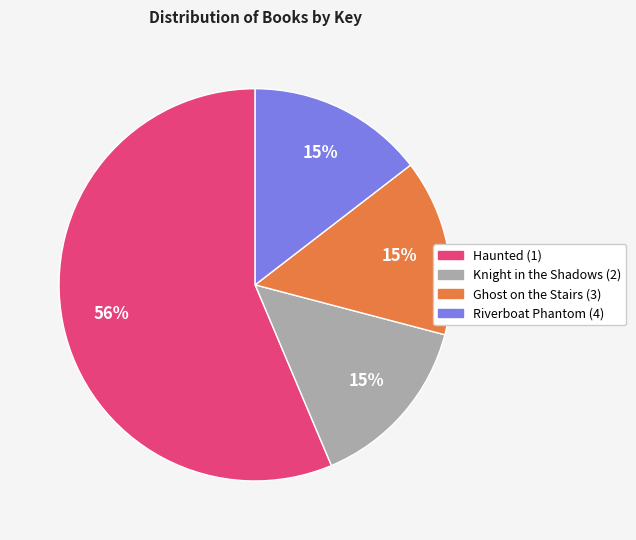

The Riverboat Phantom (4) slice represents 24% of the pie. True or false?

False